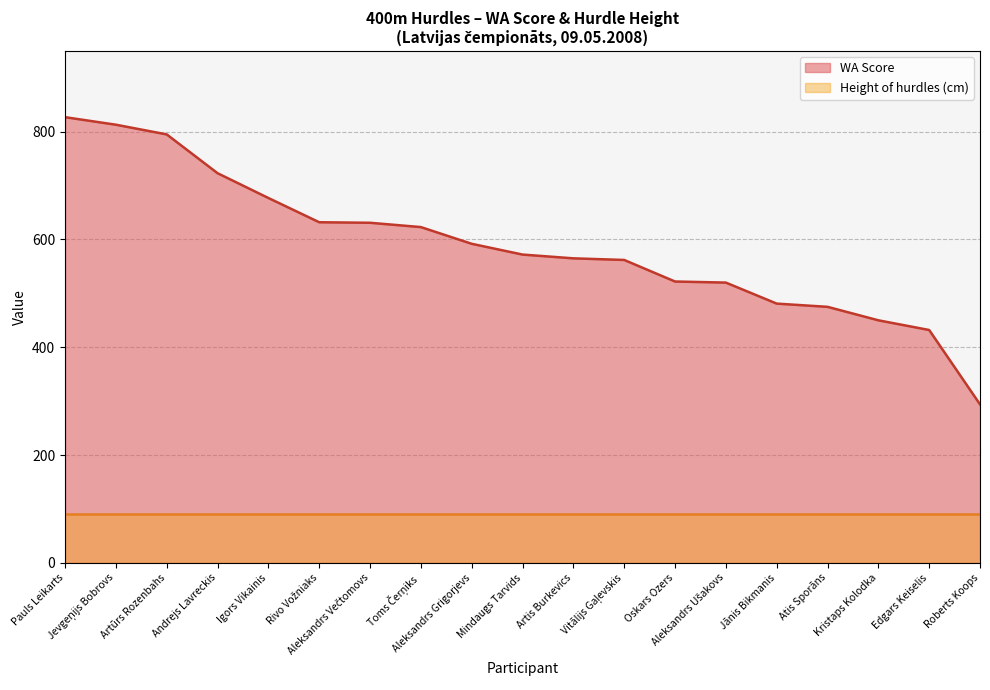

What is the sum of all values?

11186